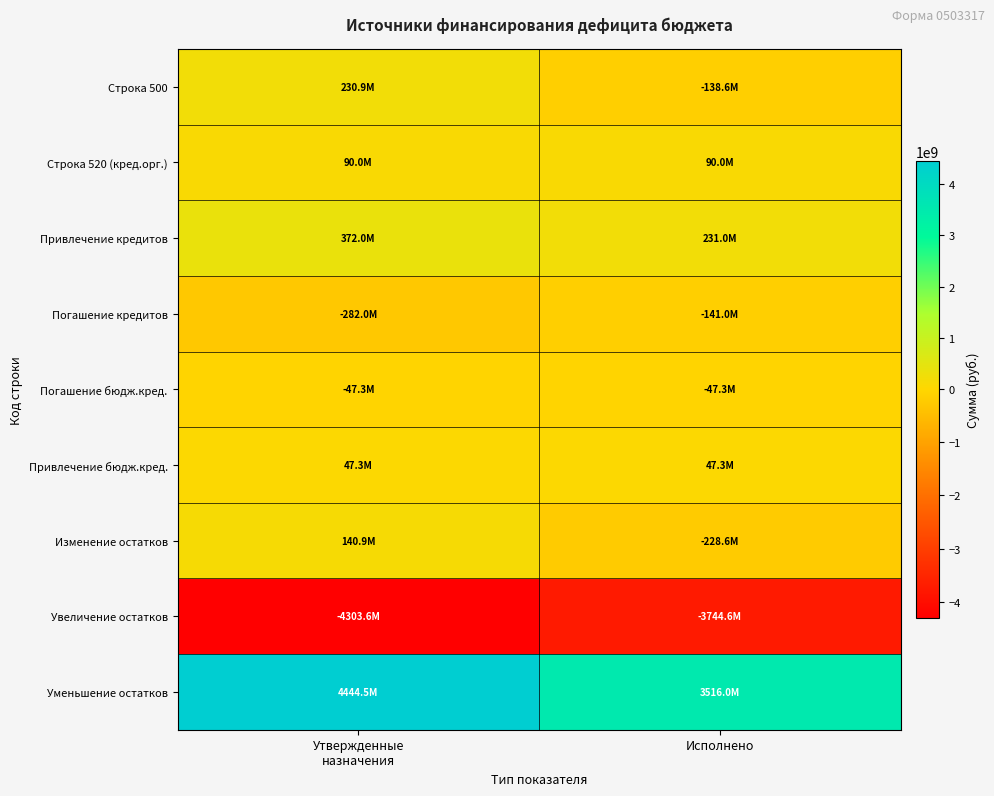

Which label corresponds to the smallest value in the chart?

Утвержденные
назначения